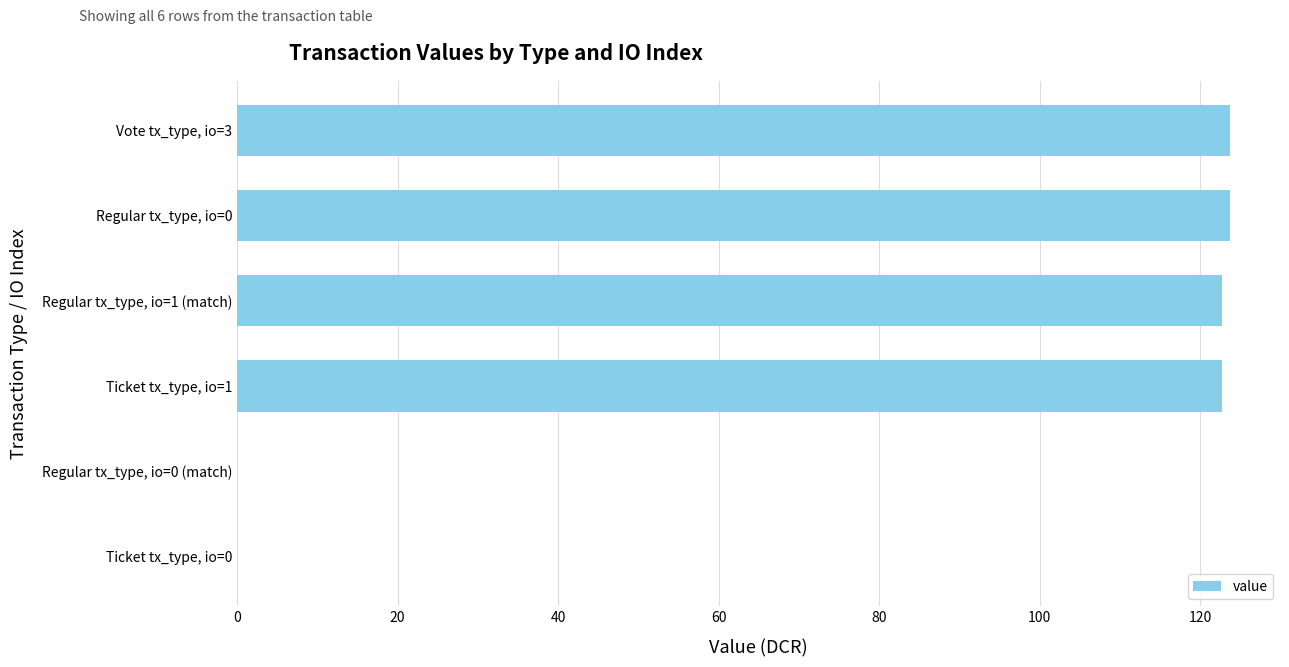

What is the sum of the values at Regular tx_type, io=1 (match) and Regular tx_type, io=0?

246.5